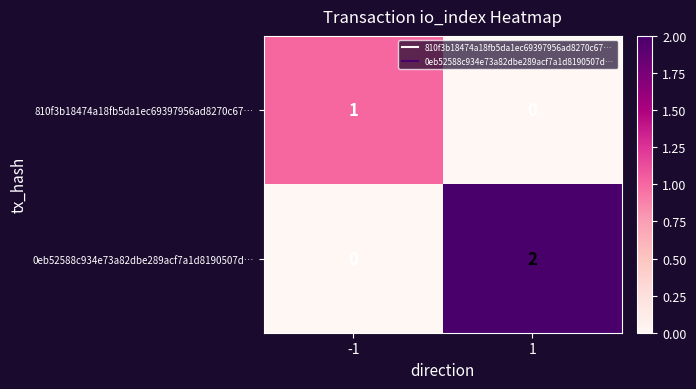

At which category is the sum across all series the highest?

1